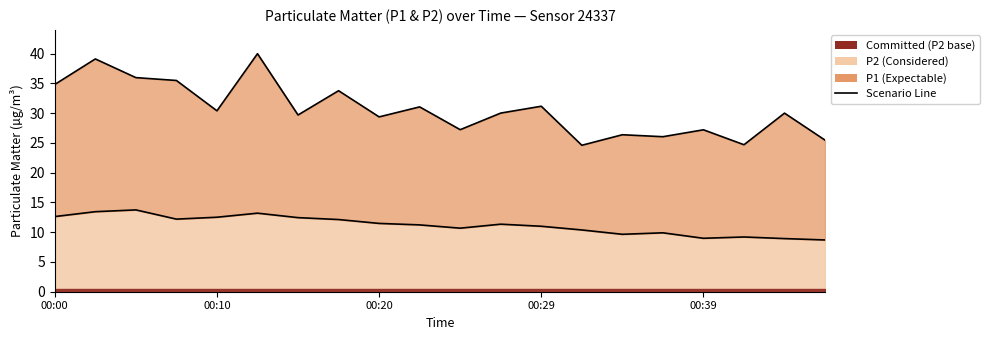

What is the average value of the P2 line series?

11.2